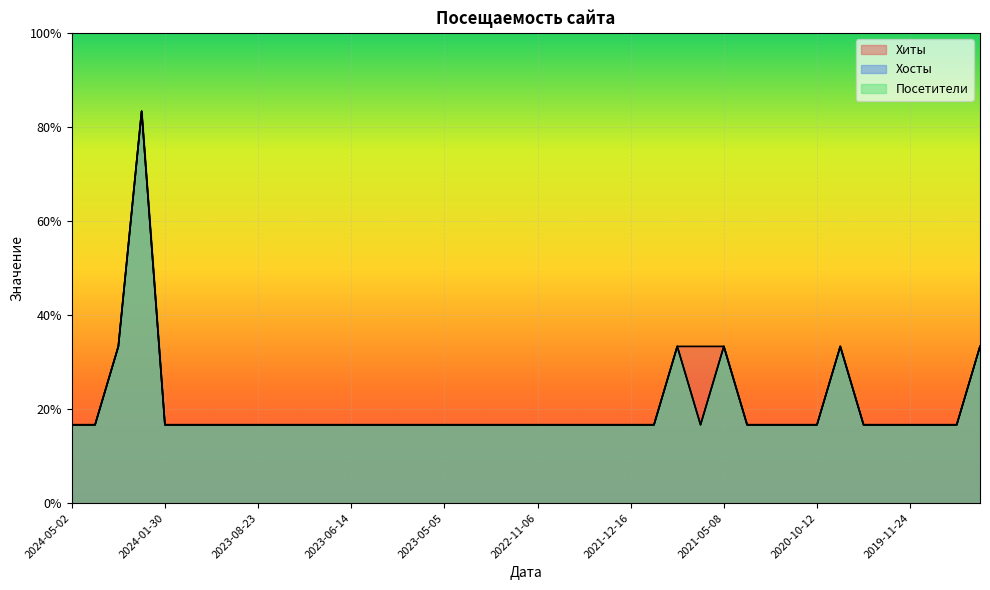

Does the chart display data point markers on the line(s)?

No